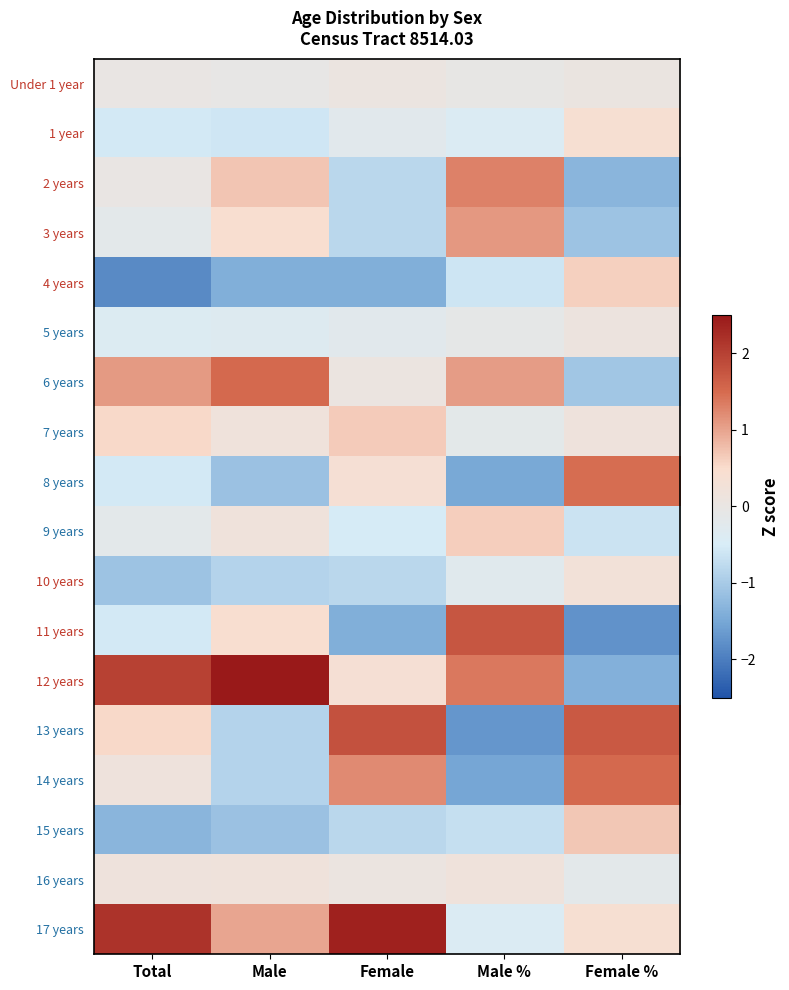

At how many categories does at least one series exceed -1?

5